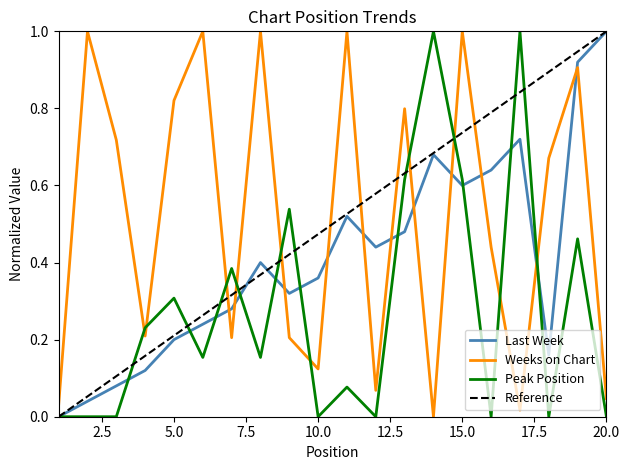

Which category has the highest value across all series?

20